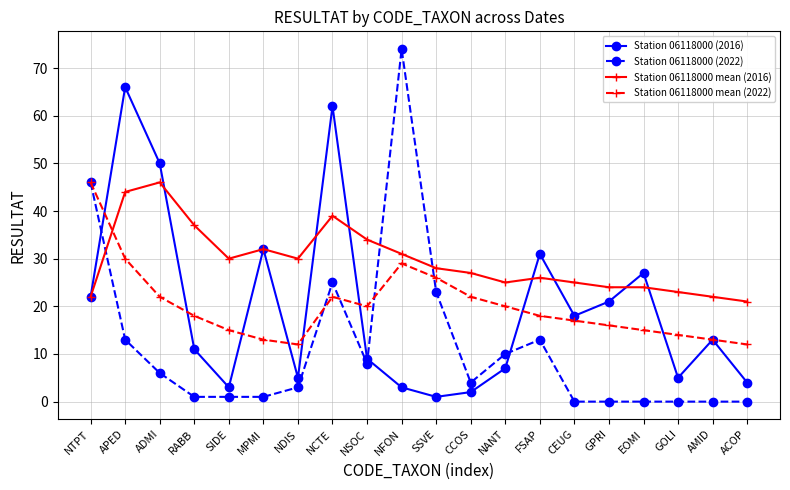

The Station 06118000 mean (2016) series shows 55 at RABB. True or false?

False